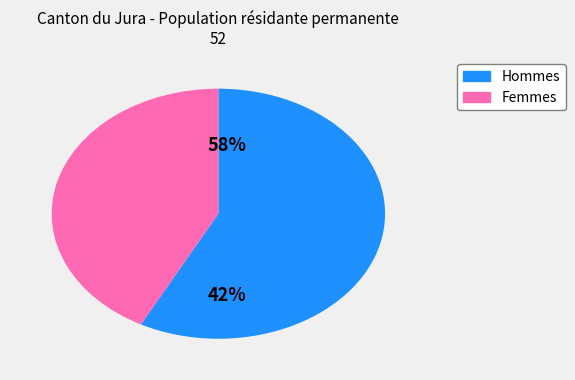

What percentage is the Femmes slice, to the nearest percent?

42%